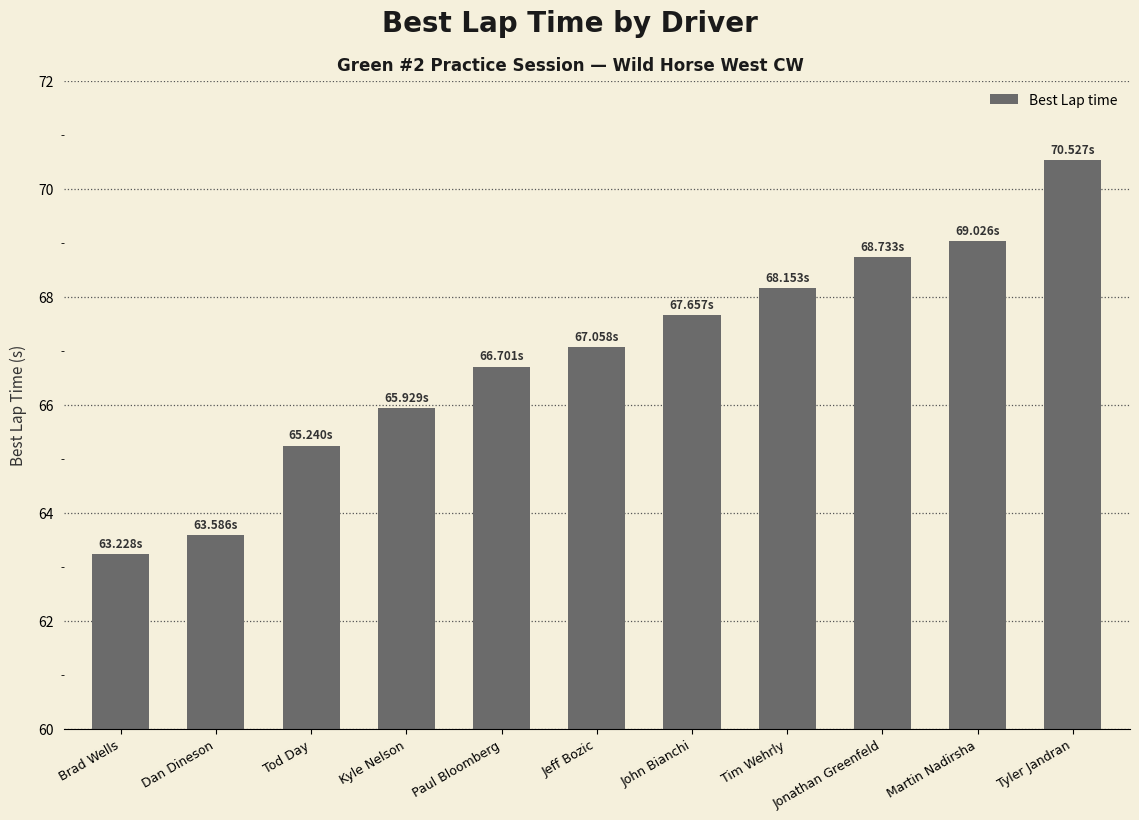

What is the difference between the second highest and second lowest values?

5.4